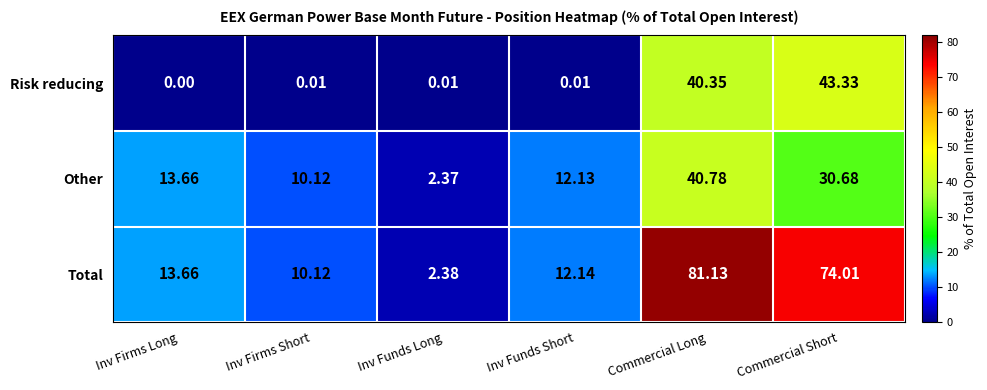

What is the difference between the highest and lowest values at Inv Firms Short?

10.1